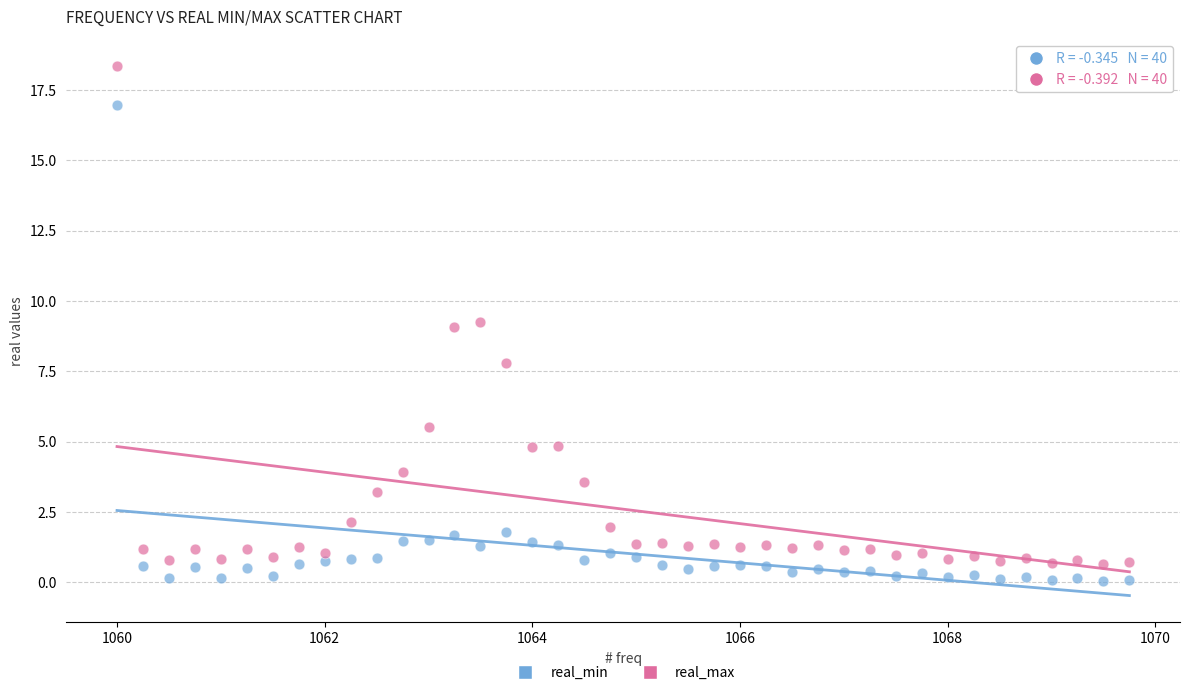

Which series has the widest spread of Y values?

real_max